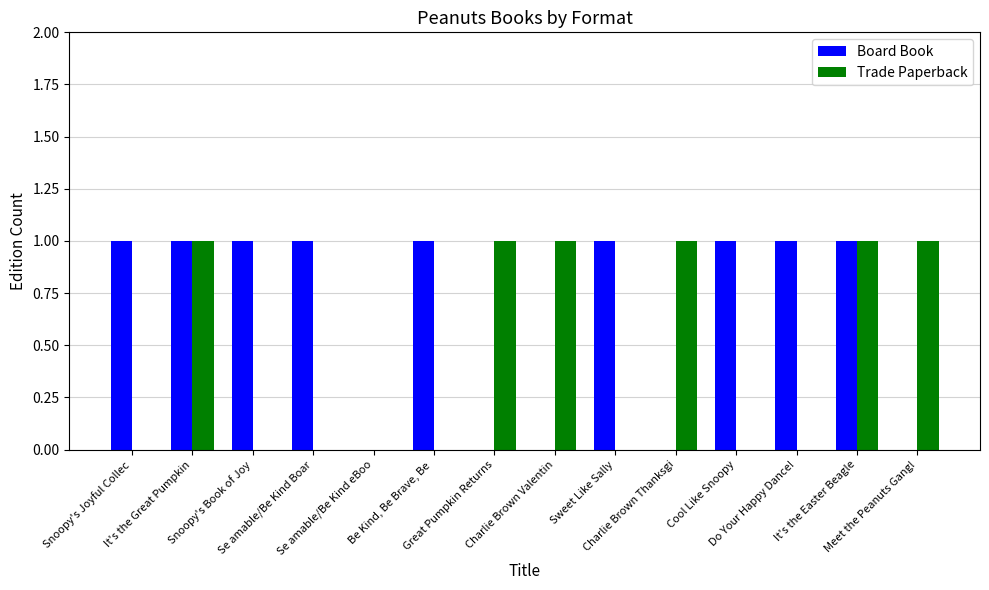

How many series are shown in this chart?

2